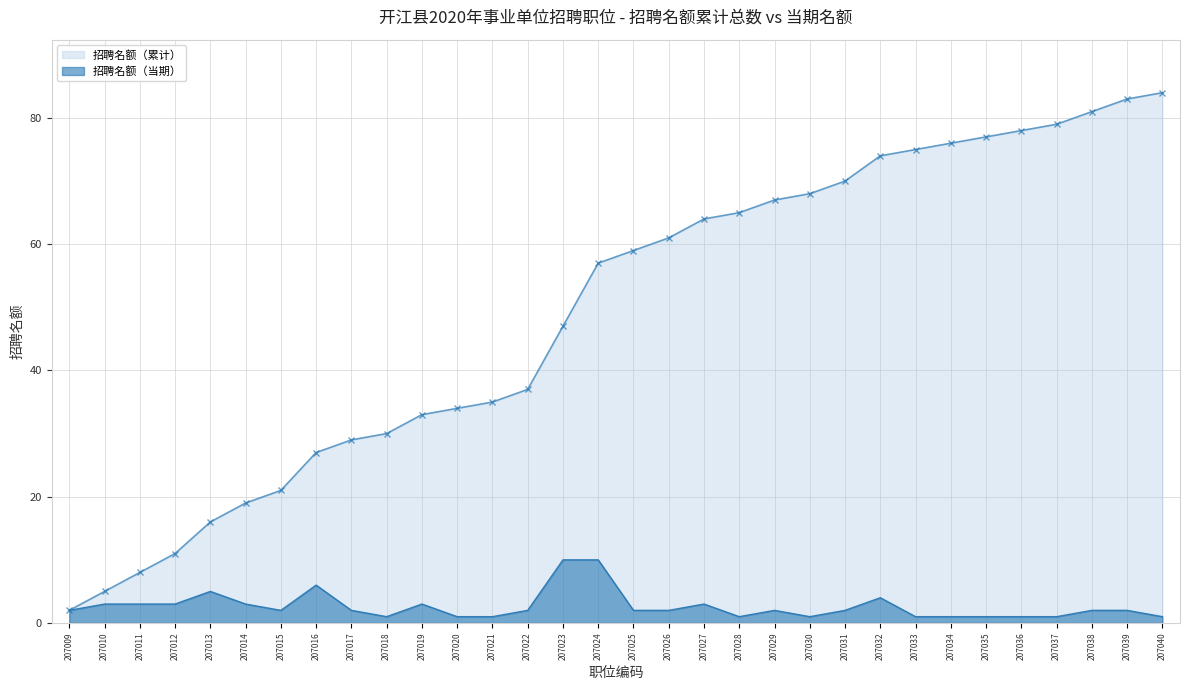

At which category does the chart reach its minimum across all series?

207018